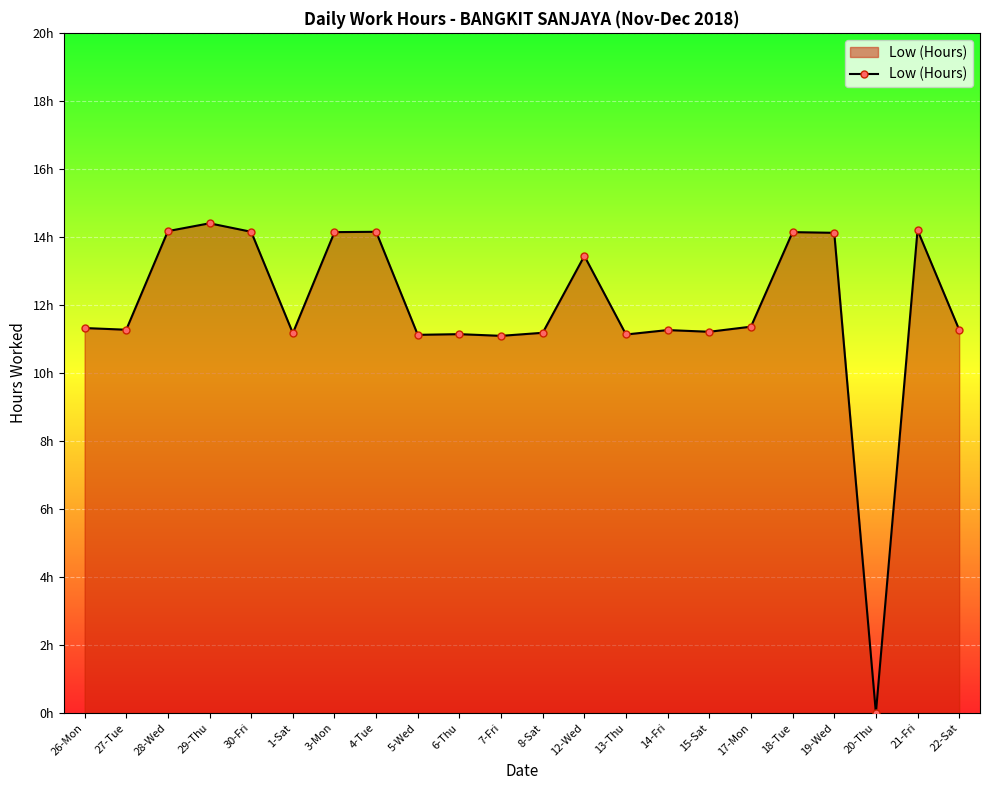

What is the average value?

11.9